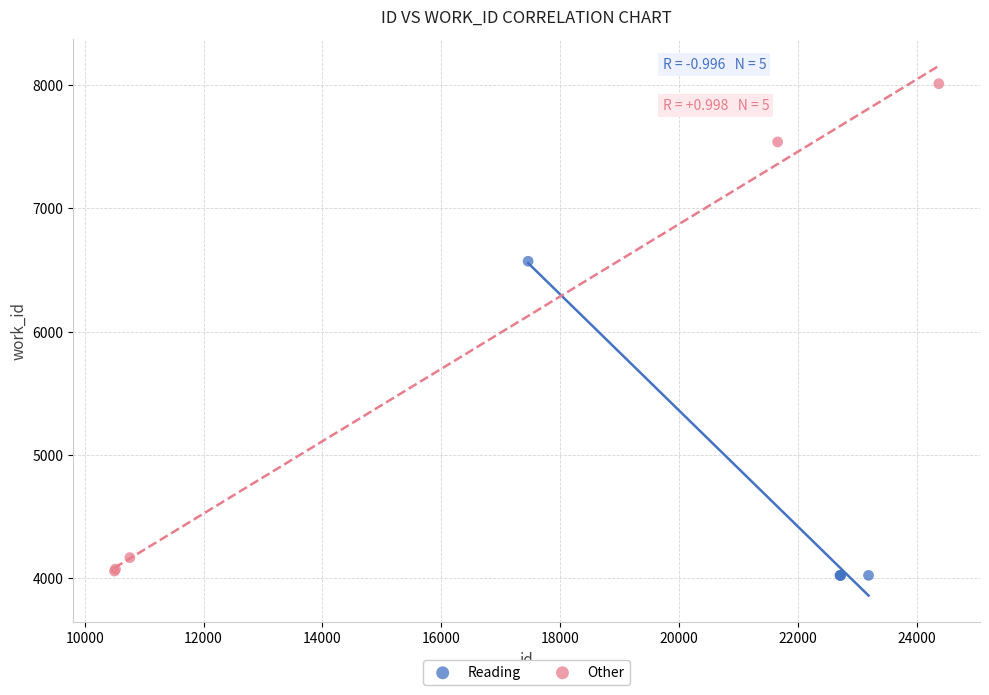

Which series reaches the maximum Y coordinate?

Other